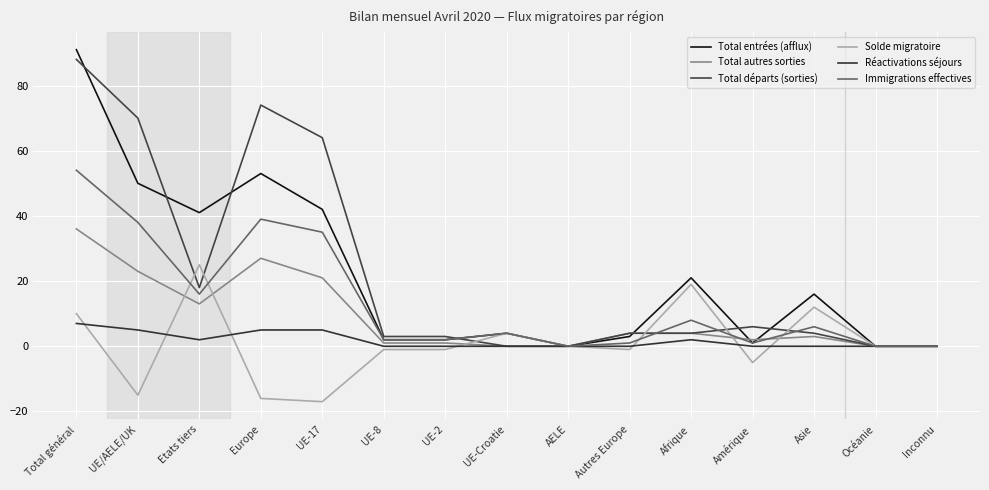

How many lines are shown in the chart?

6